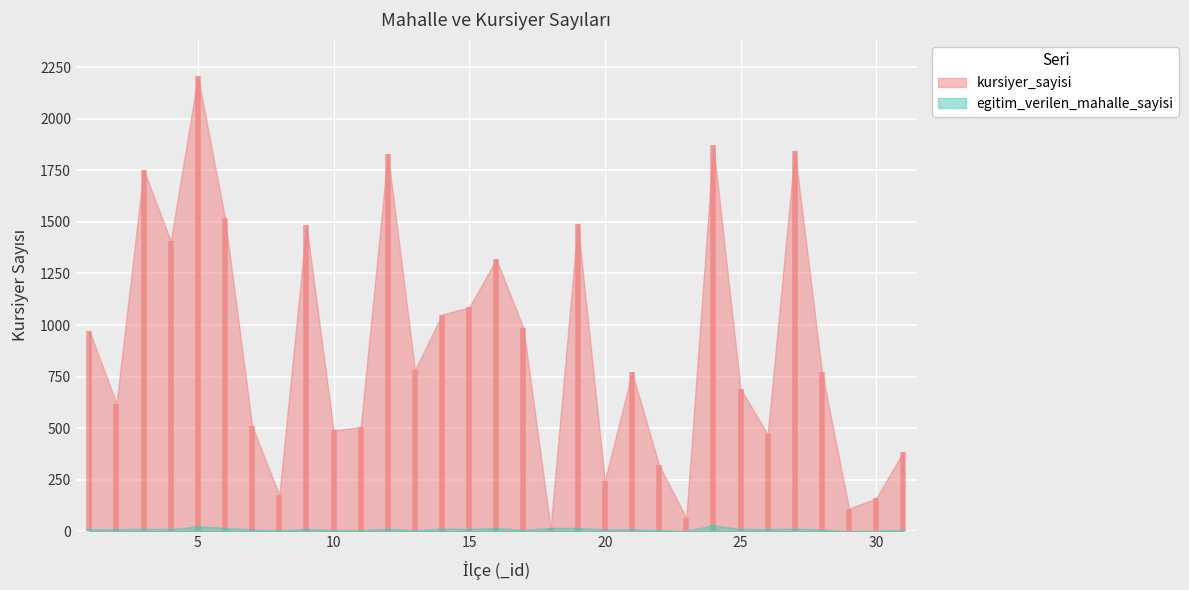

Rank the series by their maximum value, from lowest to highest.

egitim_verilen_mahalle_sayisi, kursiyer_sayisi